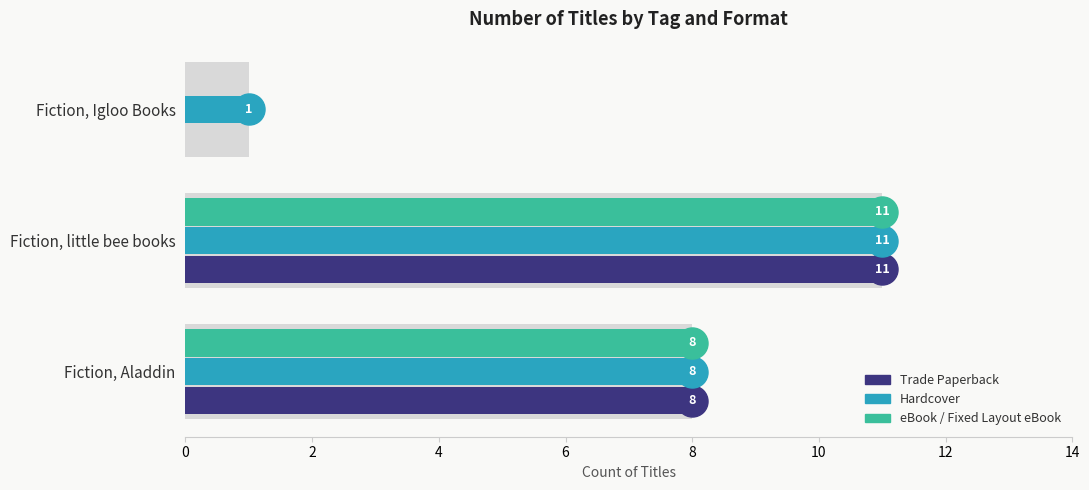

Is the value of Trade Paperback at Fiction, Aladdin greater than the value of Hardcover at Fiction, little bee books?

No